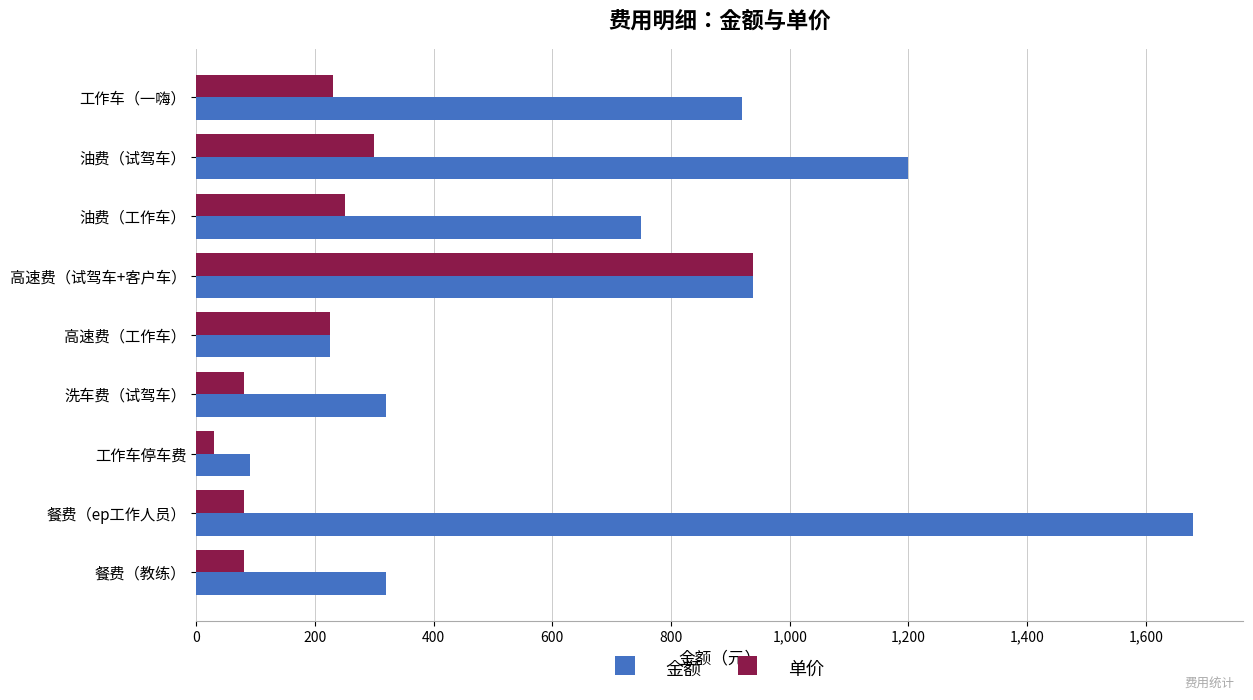

List the series in order of their overall mean, lowest first.

单价, 金额